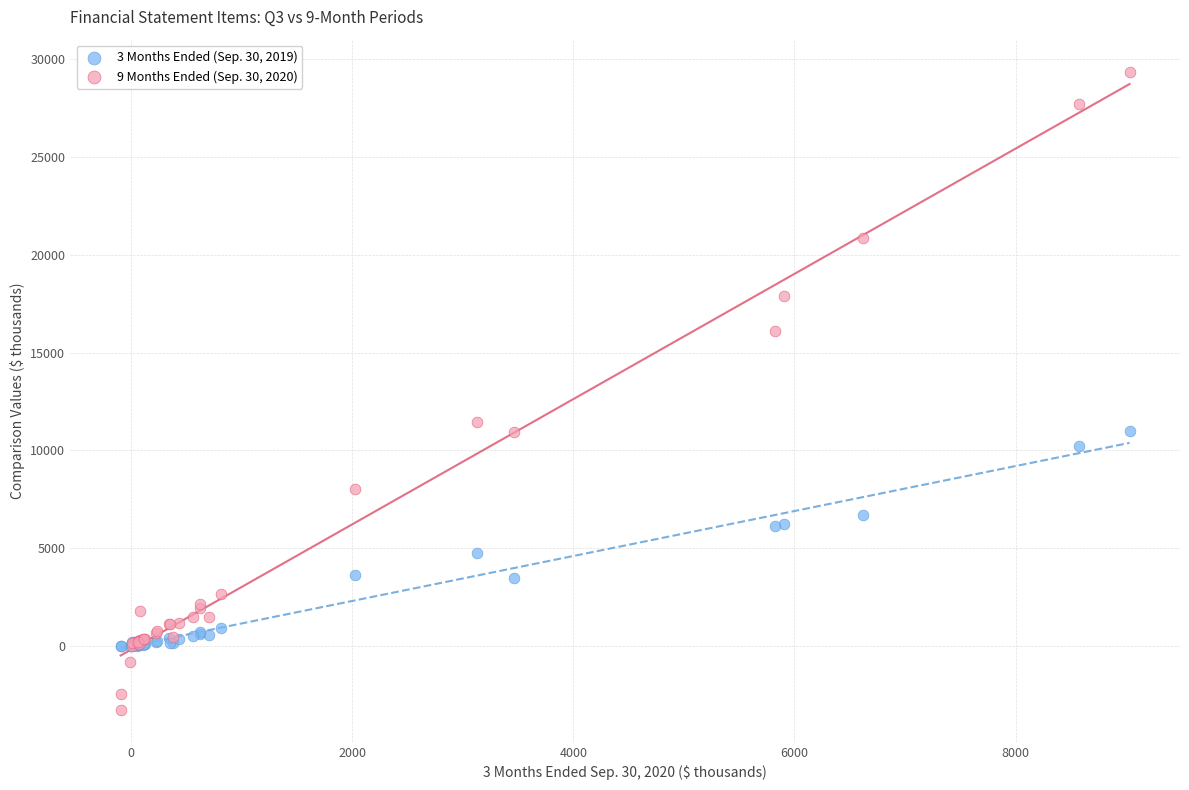

What are all the series names shown in the legend?

3 Months Ended (Sep. 30, 2019), 9 Months Ended (Sep. 30, 2020)